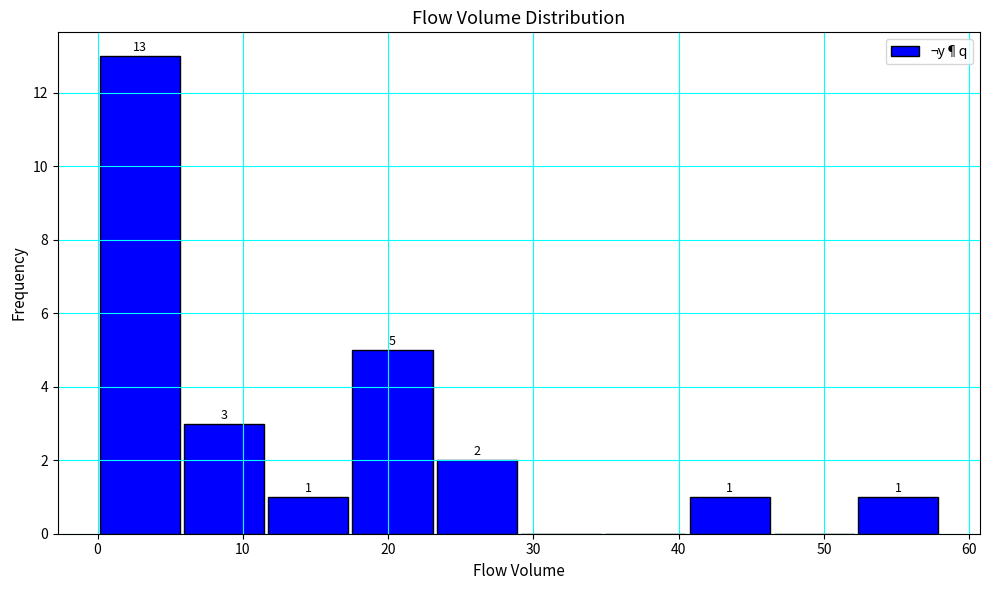

Which range on the x-axis has the tallest bar?

0.0 to 5.8